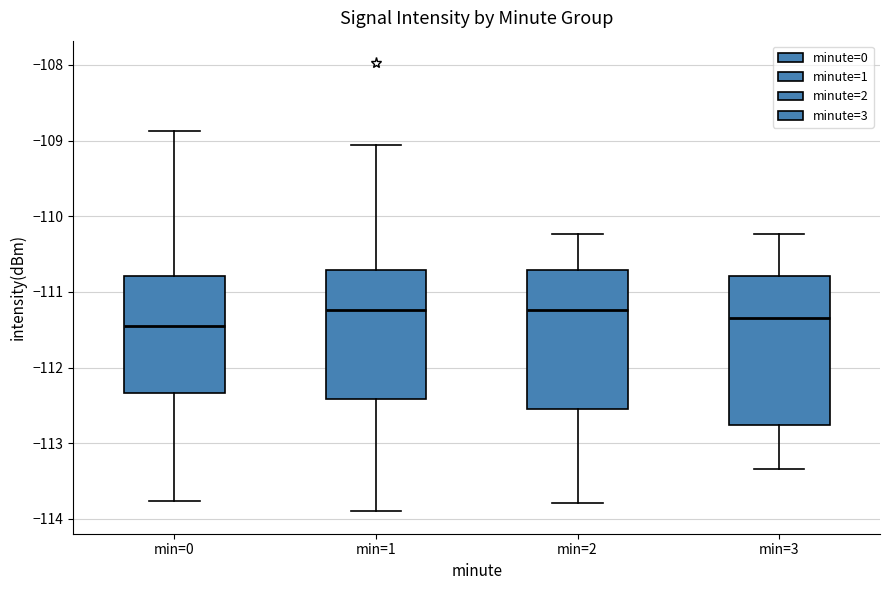

Which box has the lowest median line?

min=0